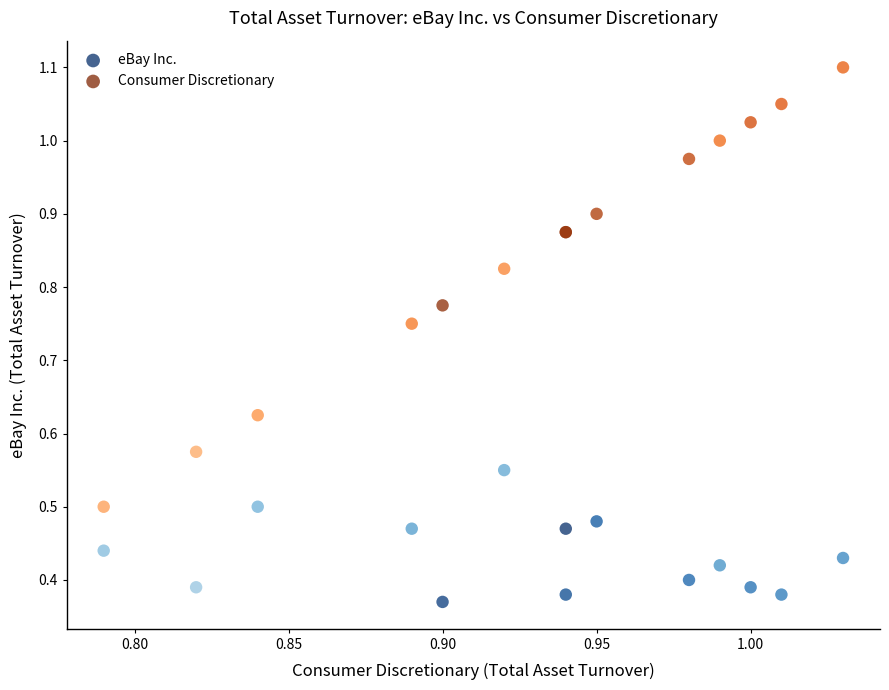

Which series has the widest spread of Y values?

Consumer Discretionary